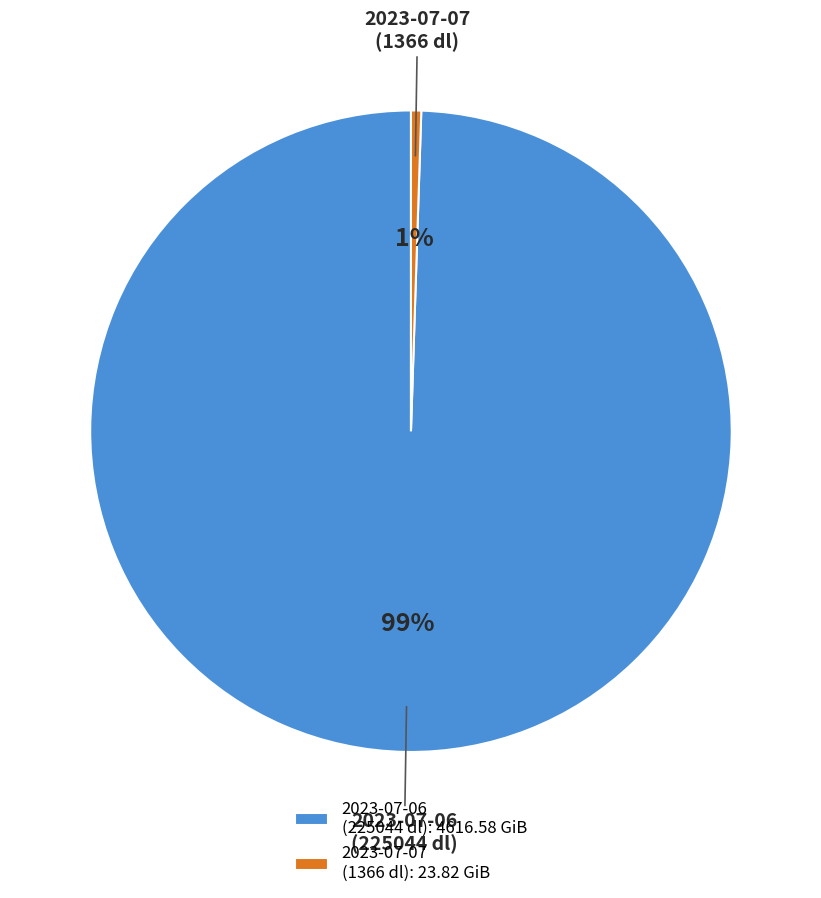

Between 2023-07-07 (1366 dl) and 2023-07-06 (225044 dl), which is larger?

2023-07-06 (225044 dl)